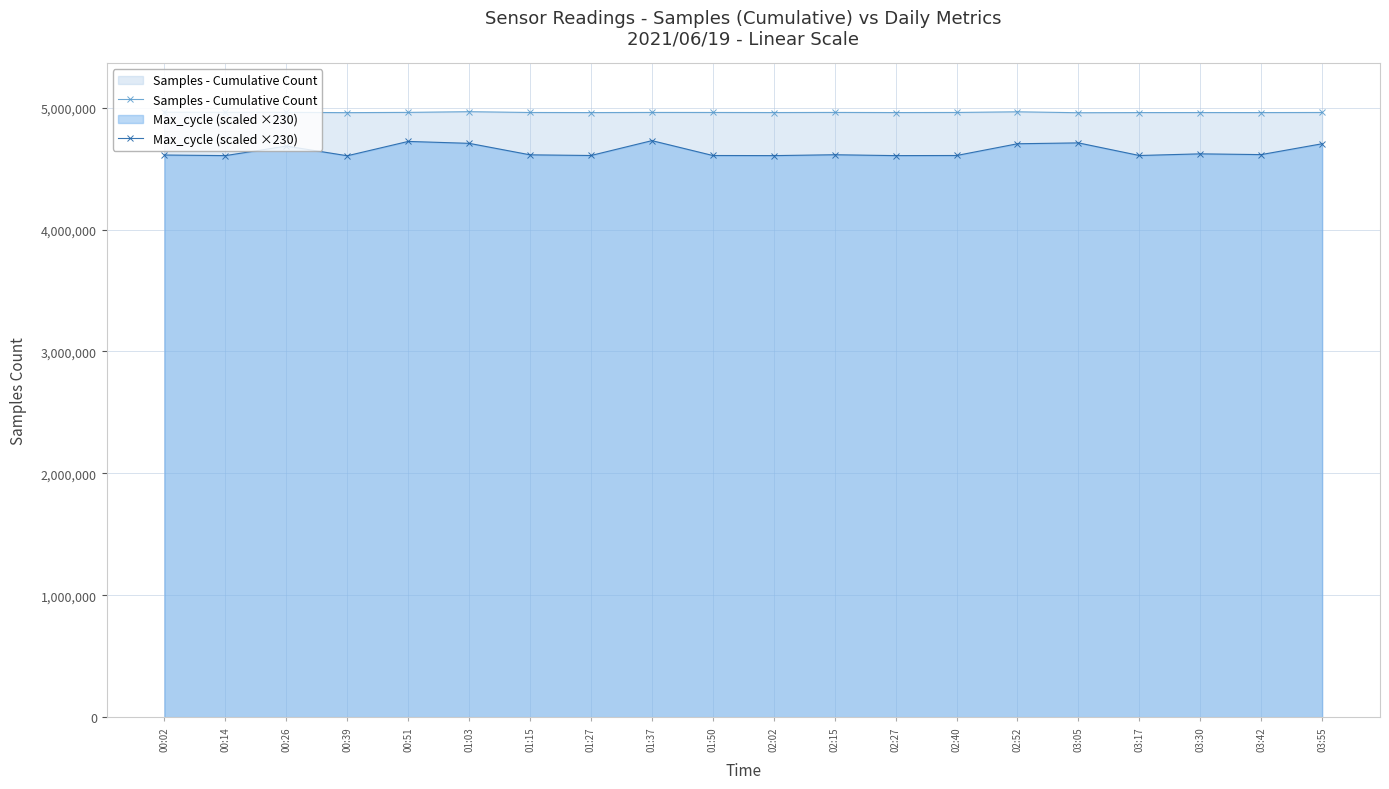

What is the average value of the Max_cycle (scaled ×230) series?

4644252